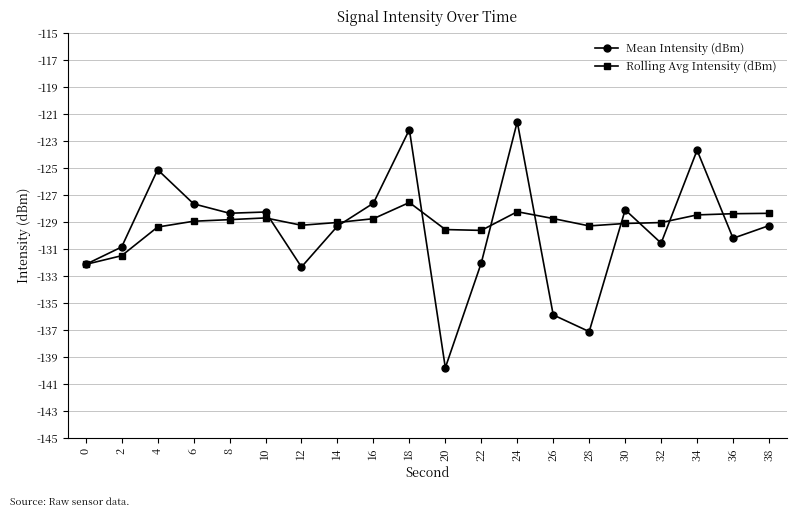

What is the value of the Mean Intensity (dBm) point at the 16th from the left?

-128.1